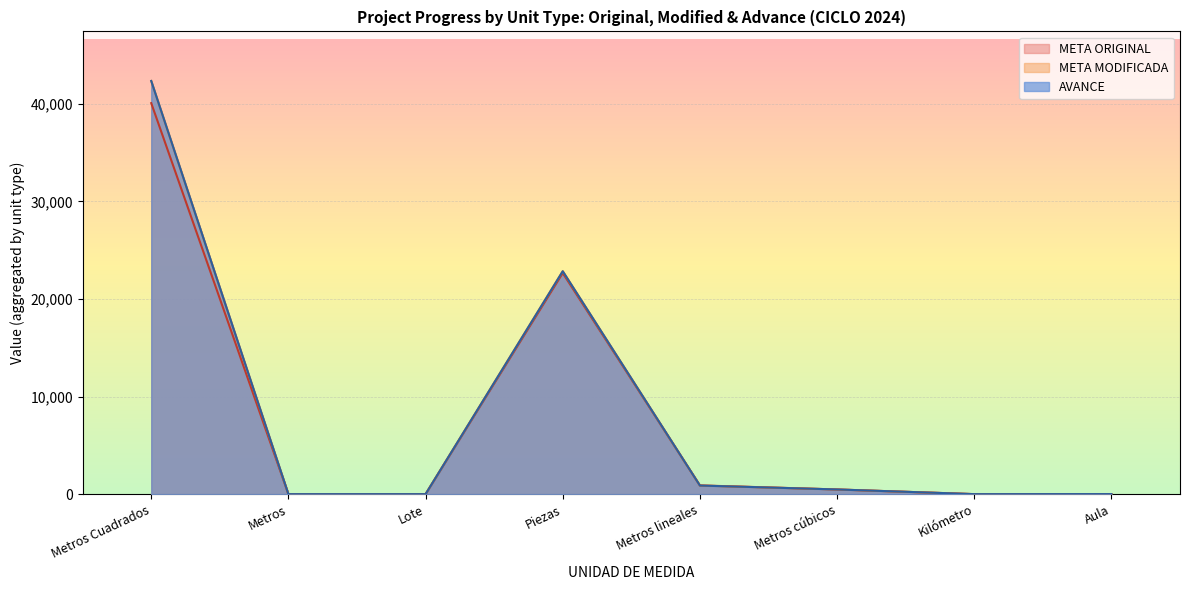

At how many categories does at least one series exceed 27123?

1